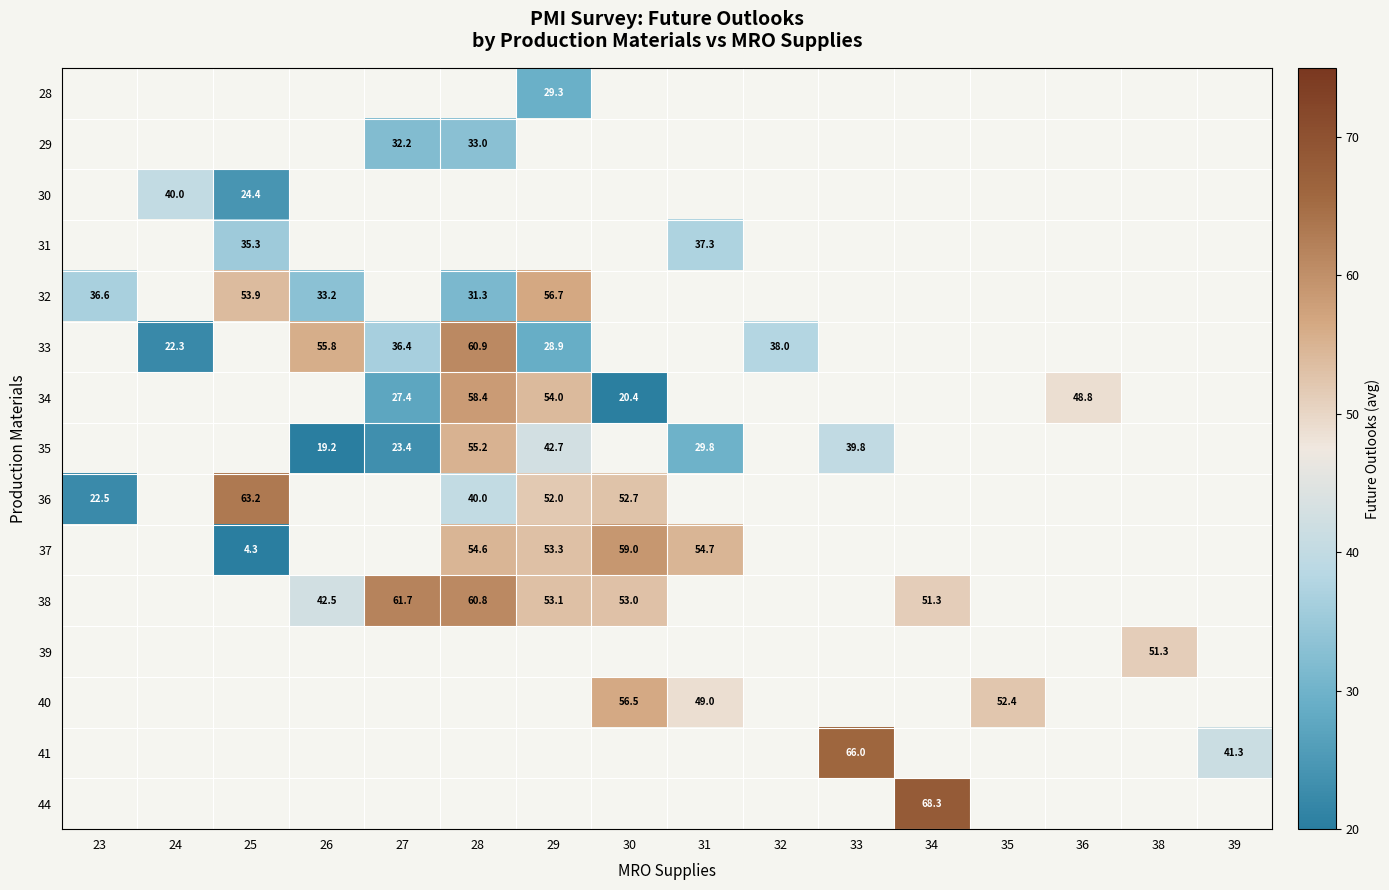

The value of 33 at 29 is 16.4. True or false?

False